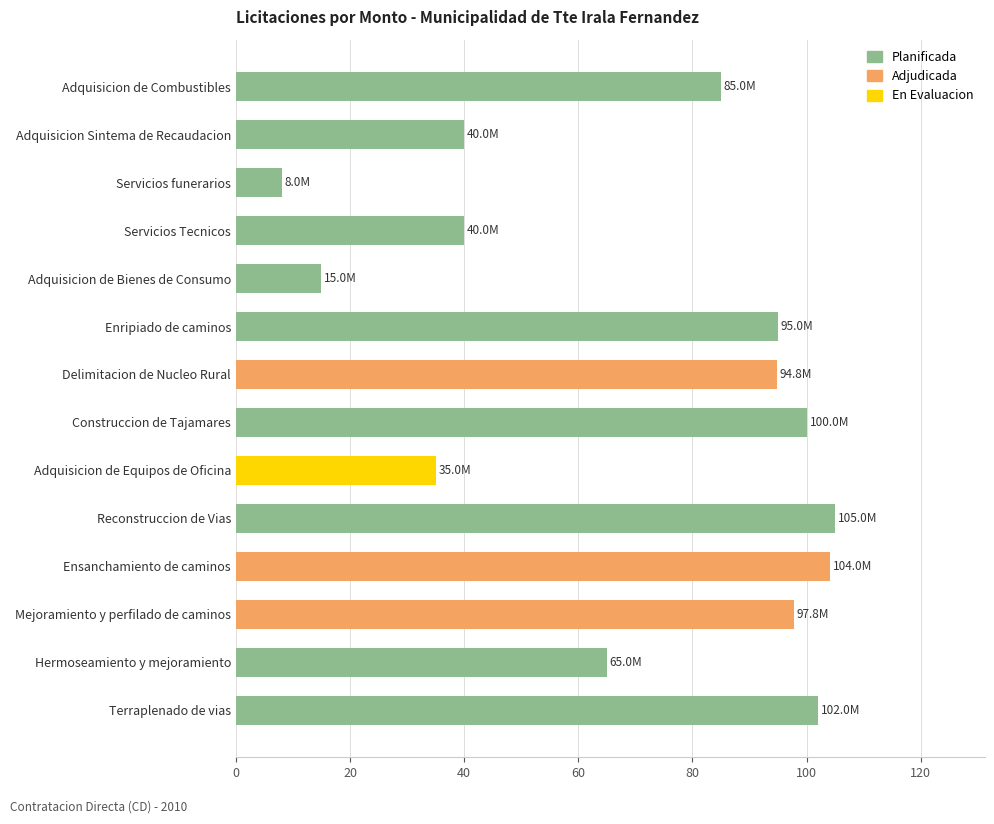

Where is the data nearest to the value 56?

Hermoseamiento y mejoramiento